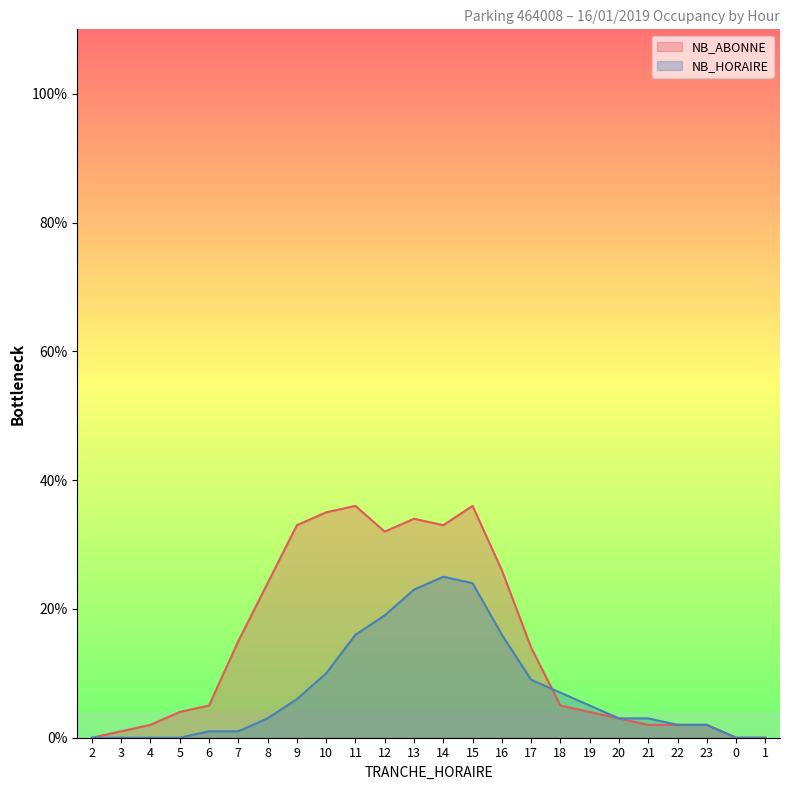

Between which two adjacent categories do NB_HORAIRE and NB_ABONNE first intersect?

17 and 18